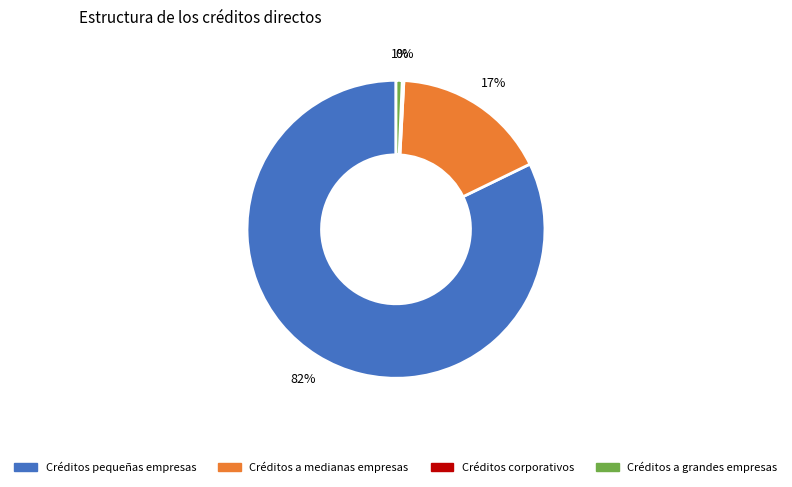

To the nearest percent, what is the average slice percentage?

25%